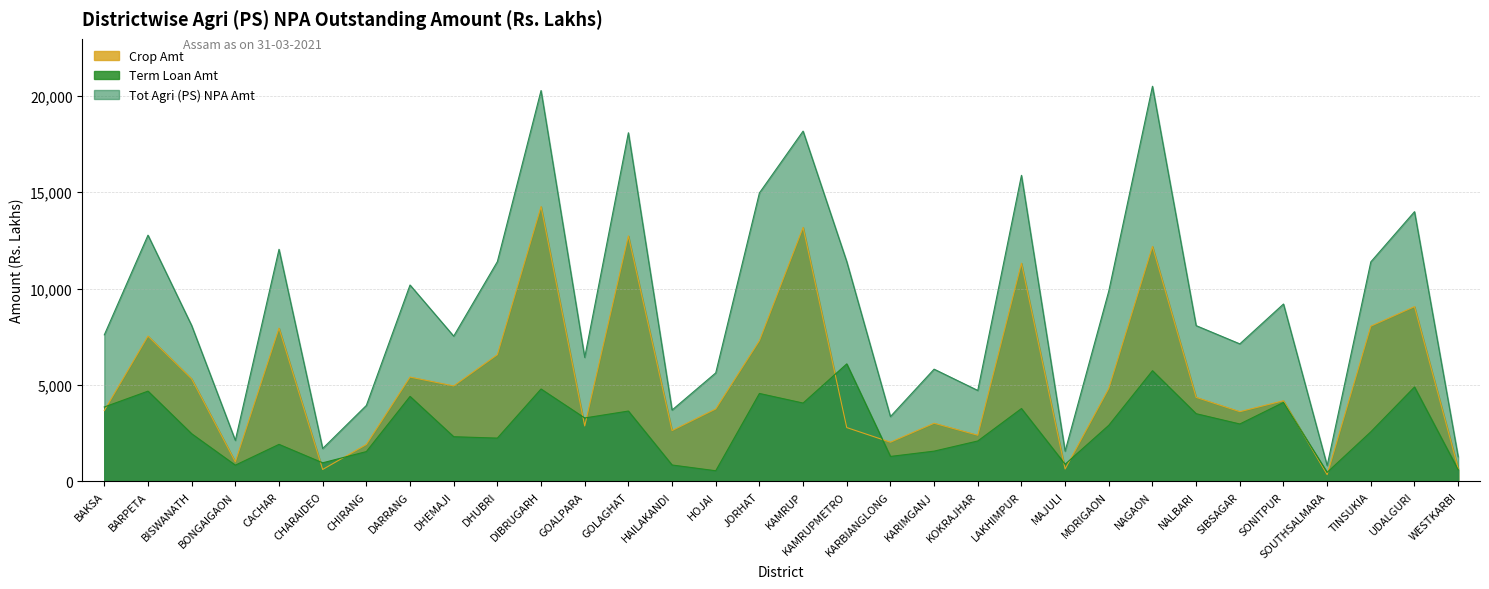

List the series in order of their peak value, highest first.

Tot Agri (PS) NPA Amt, Crop Amt, Term Loan Amt